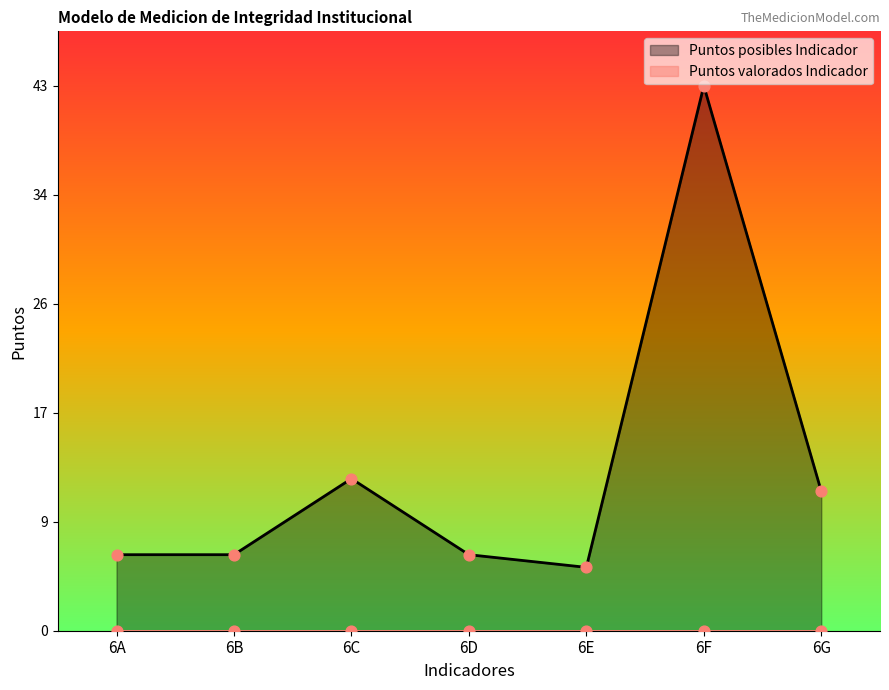

Between 6G and 6B, which is larger?

6G